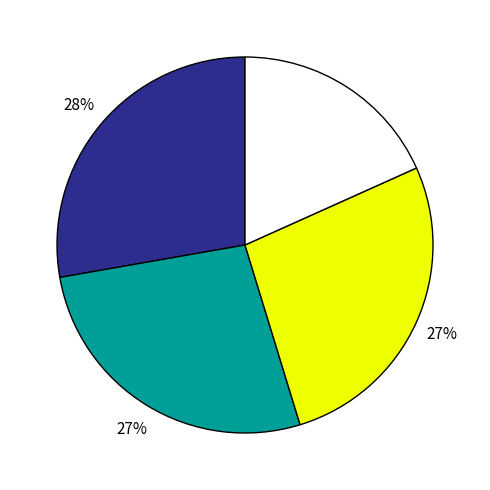

Is there any slice that represents more than half of the pie?

No